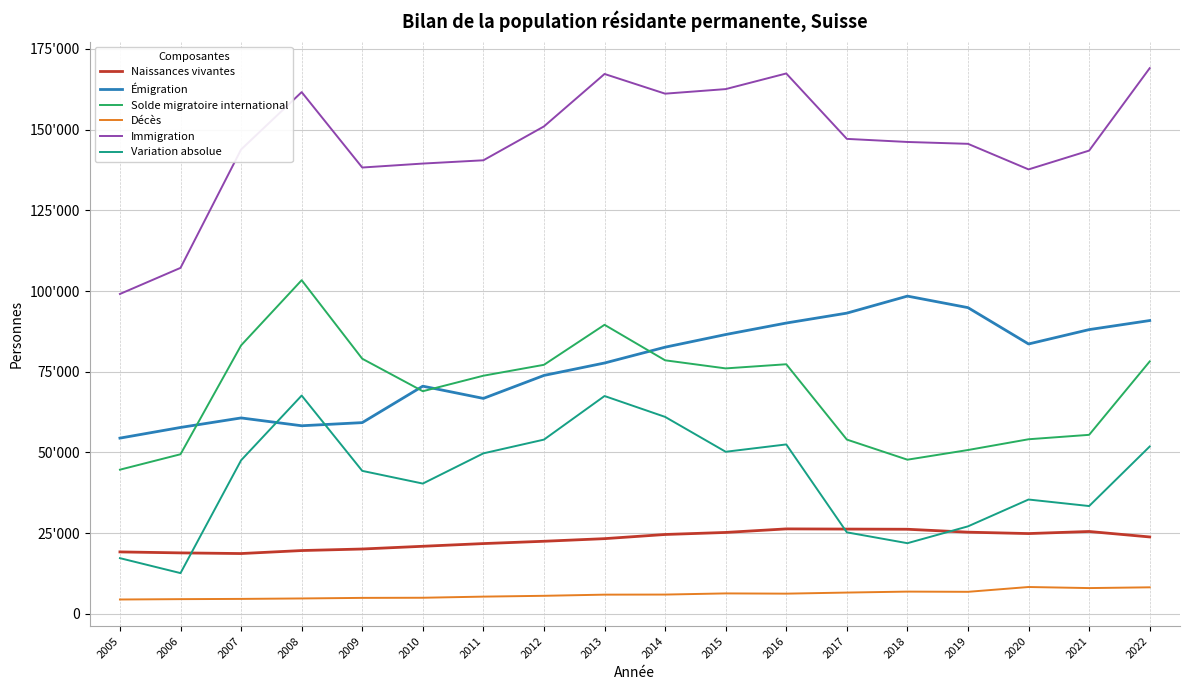

What is the minimum value for Immigration?

99091